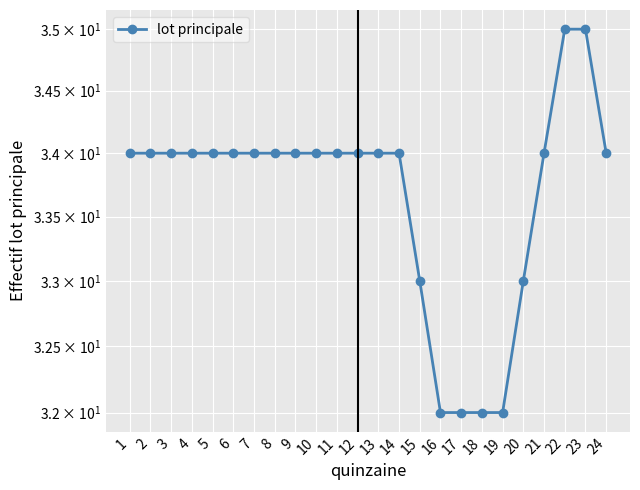

What is the sum of the values at 9 and 12?

68